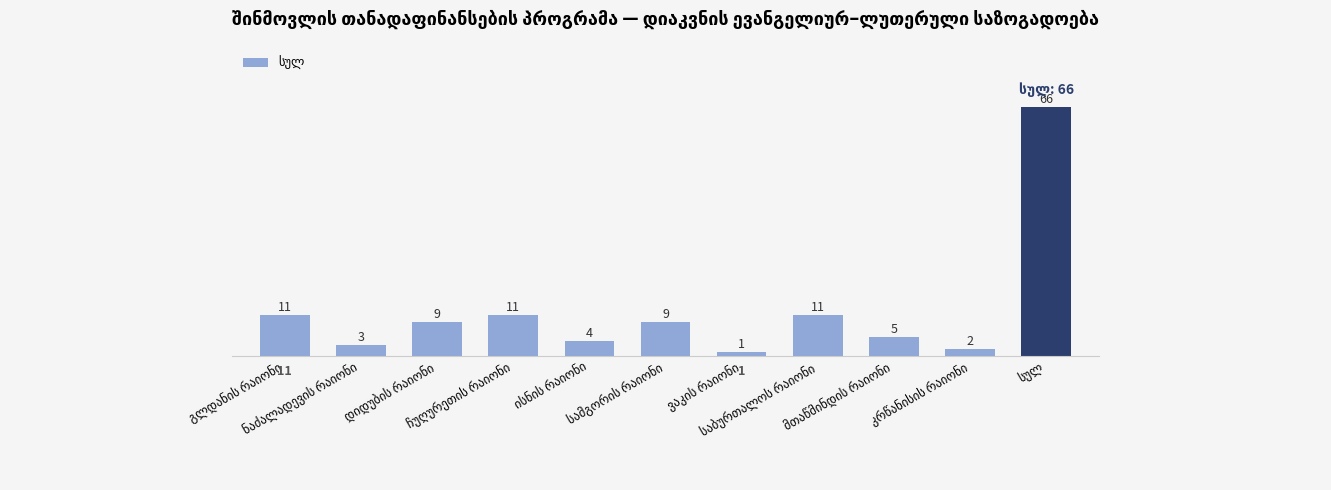

How many values are below 9?

5